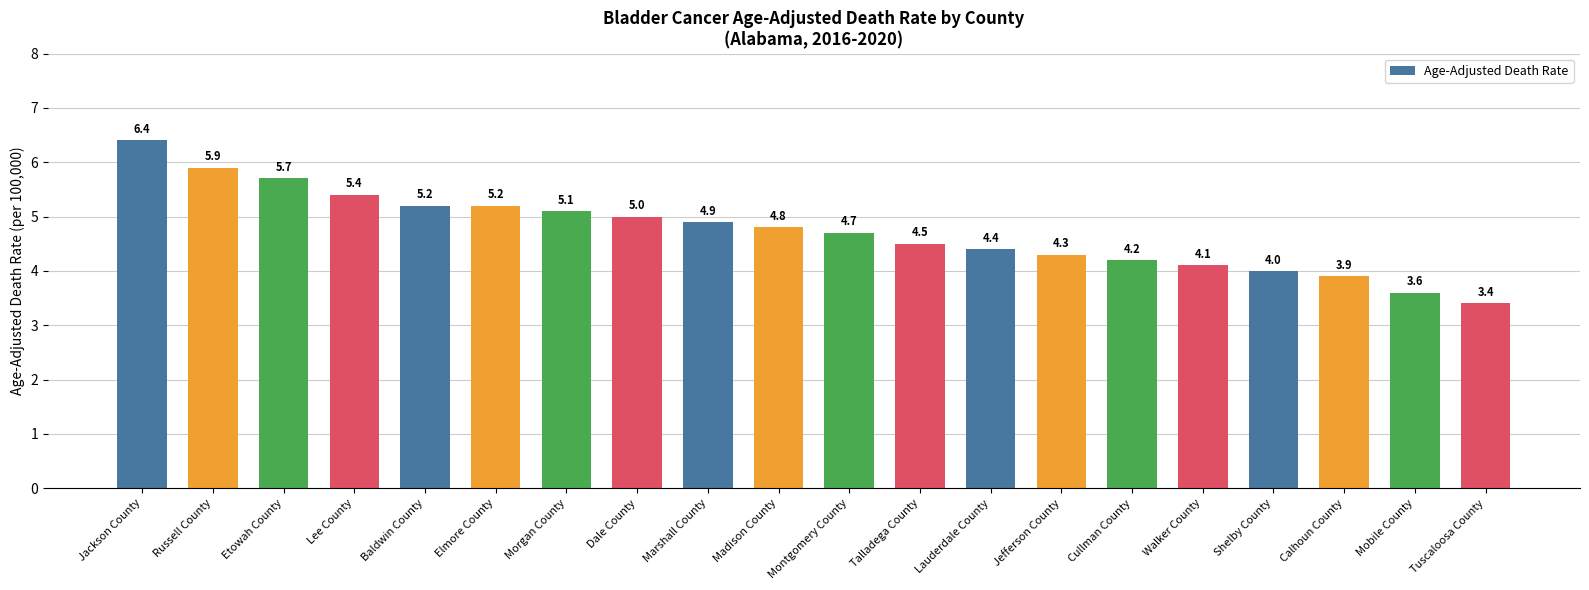

What is the maximum value shown in the chart?

6.4